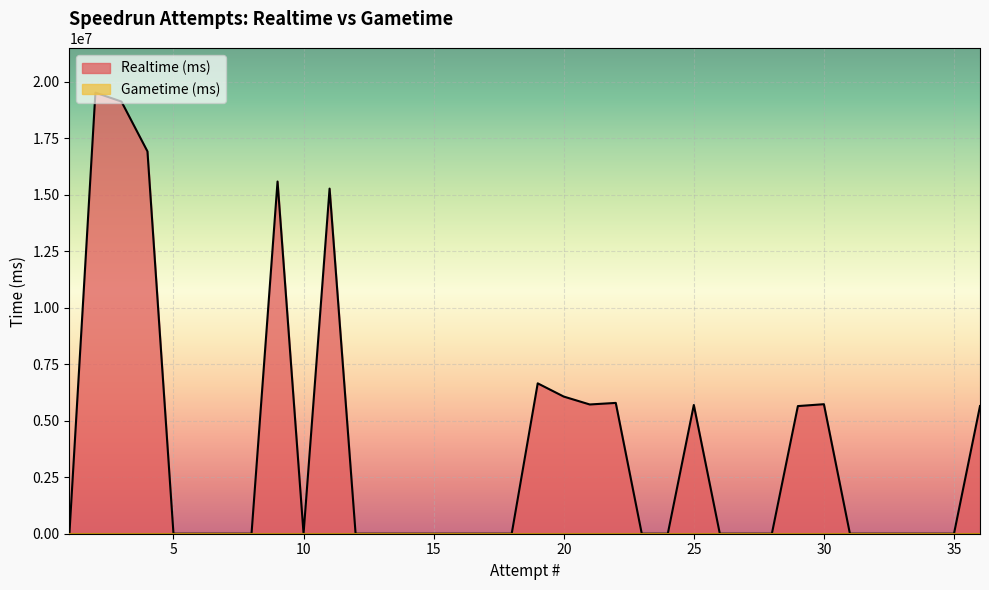

Which has a higher value, 2 or 25?

2